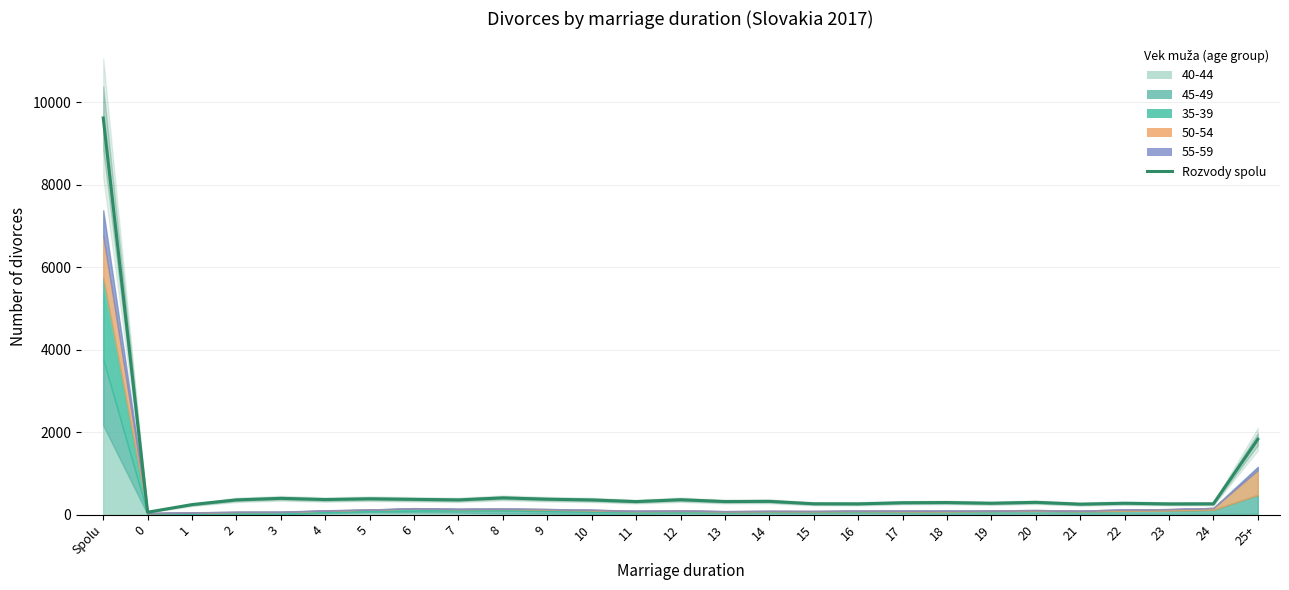

Is it true that the value at 2 is 360?

True